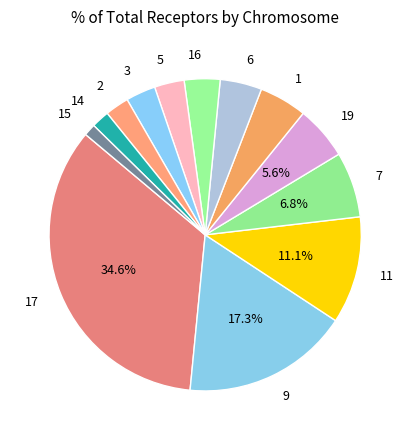

To the nearest percent, what portion does 19 represent?

6%